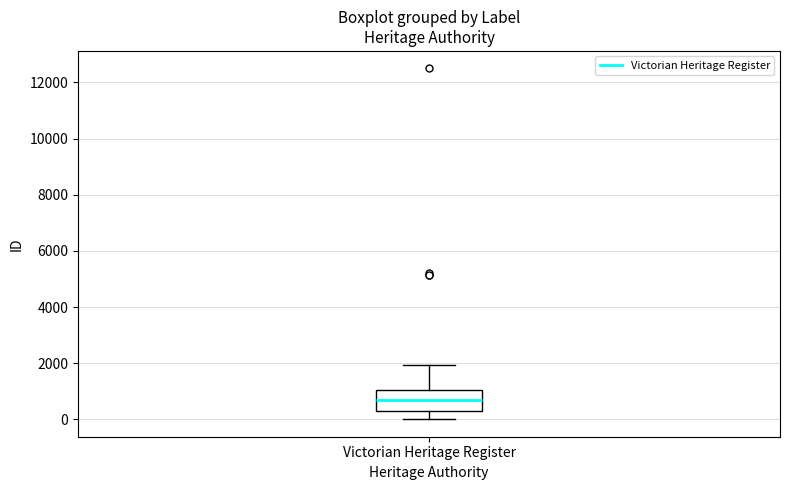

Where is the lower edge of the box for Victorian Heritage Register on the y-axis? The values are not printed on the chart, so give them approximately, as read against the axis.

400